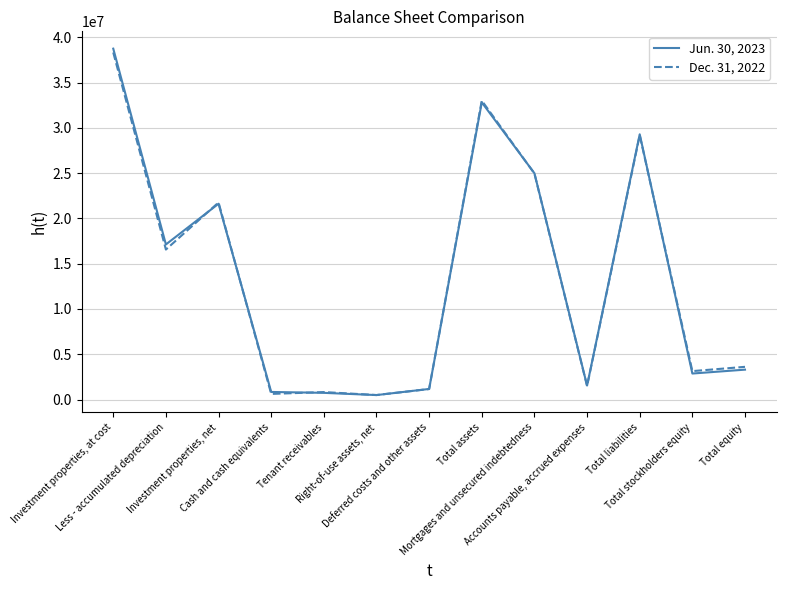

List the series in order of their peak value, highest first.

Jun. 30, 2023, Dec. 31, 2022